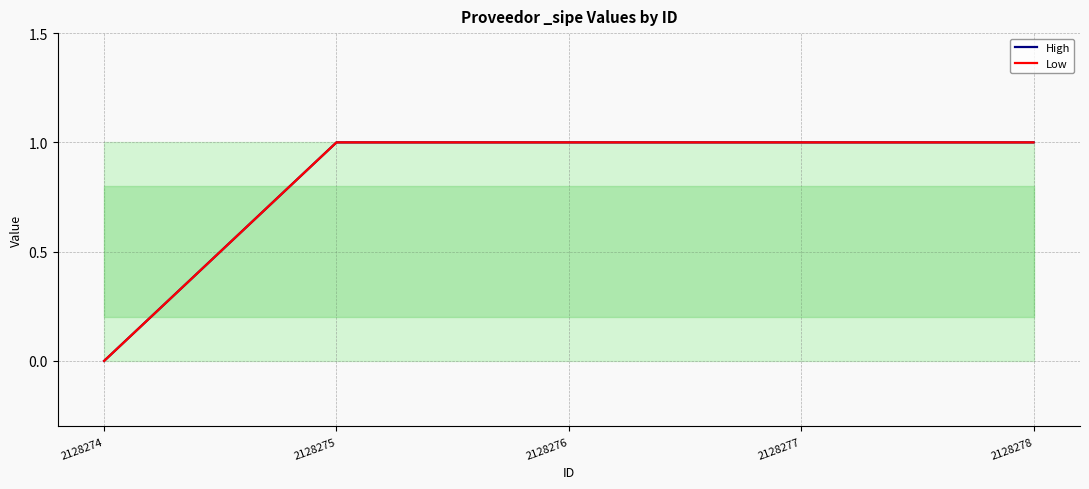

What are all the series names shown in the legend?

High, Low